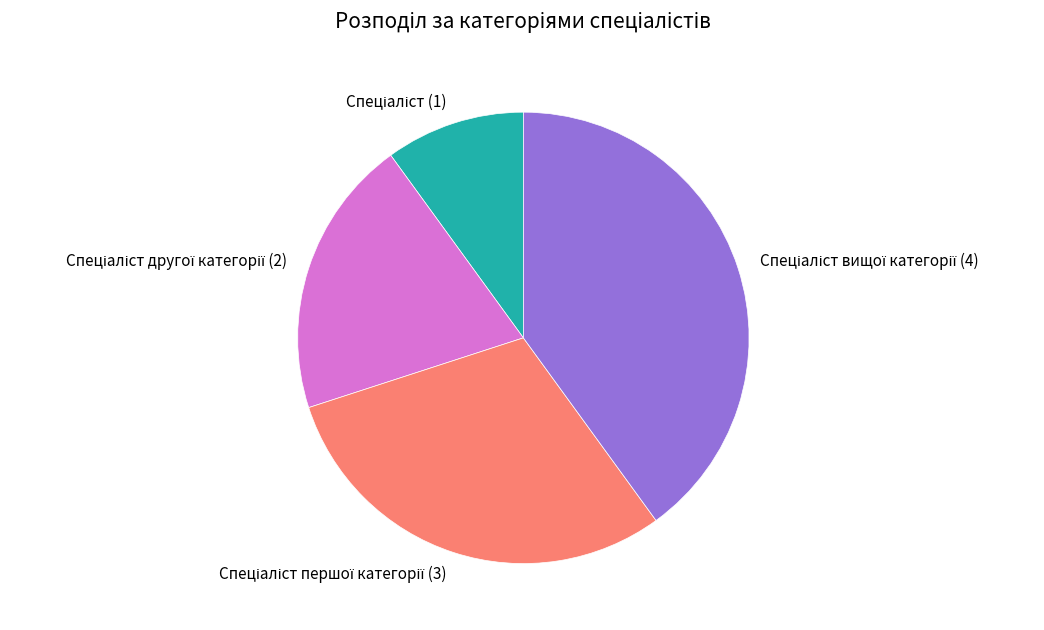

Is there any slice that represents more than half of the pie?

No